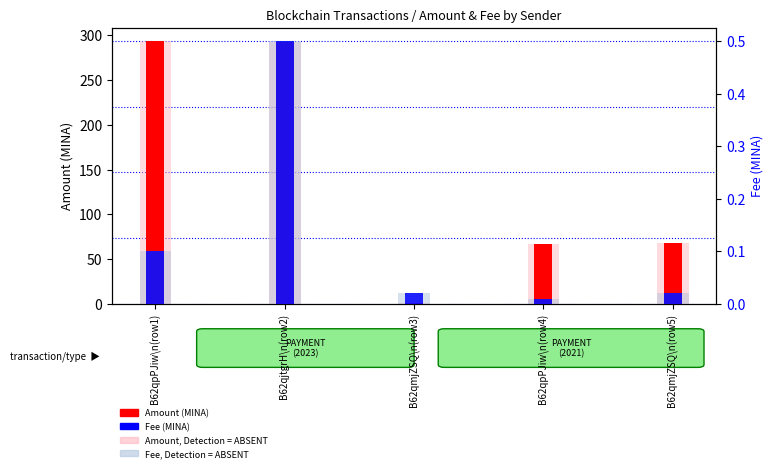

At how many categories does at least one series exceed 35?

4